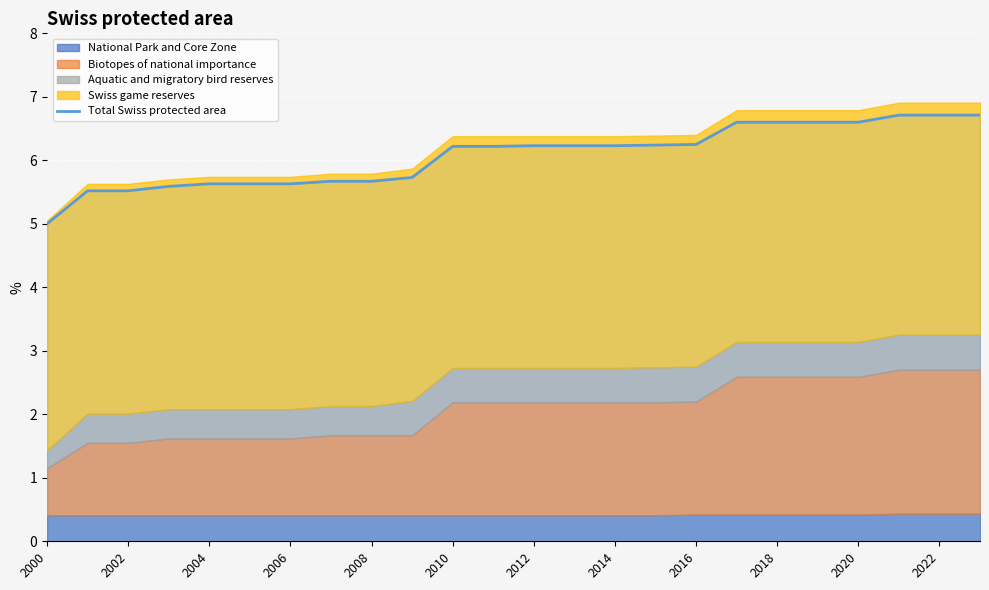

Where does the Total Swiss protected area series first go above 6?

2010